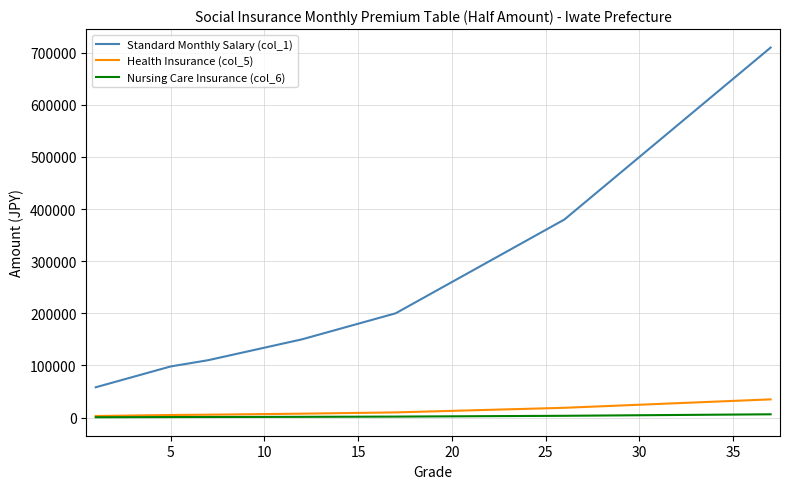

Which series has the widest spread of values?

Standard Monthly Salary (col_1)